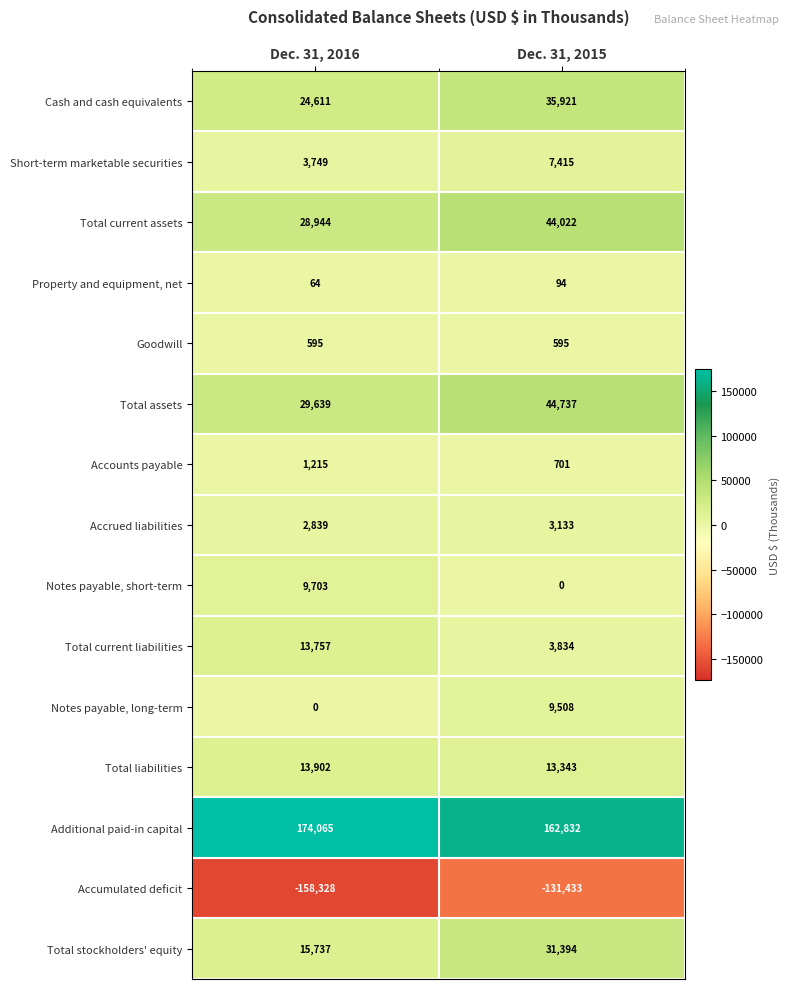

Which category has the lowest value across all series?

Dec. 31, 2016